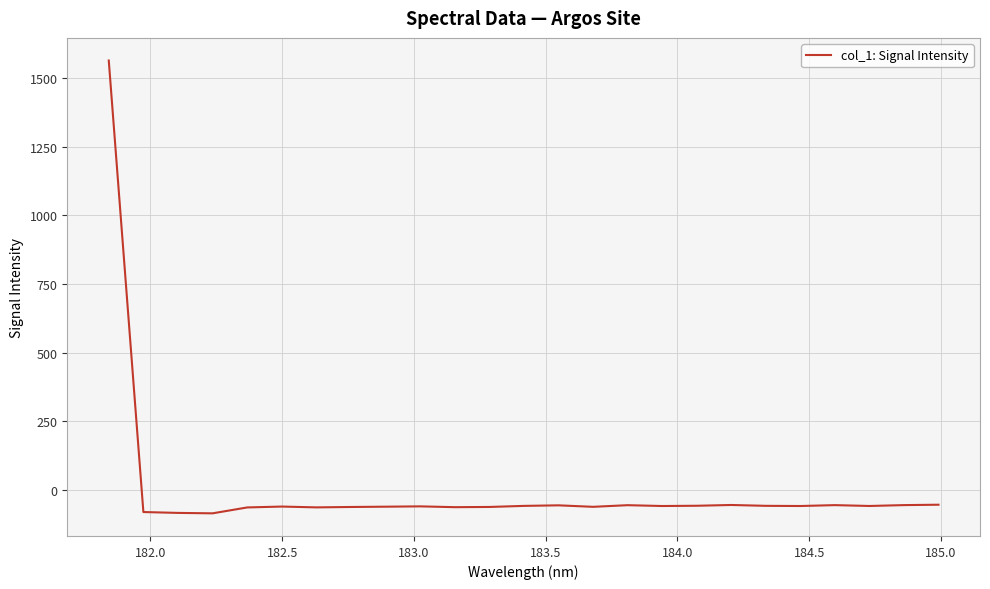

What is the smallest value displayed?

-85.0